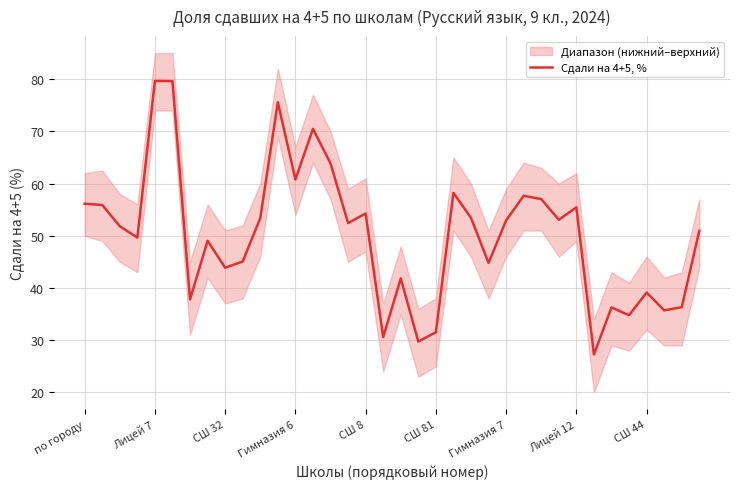

Which has a higher value, 27 or 34?

27